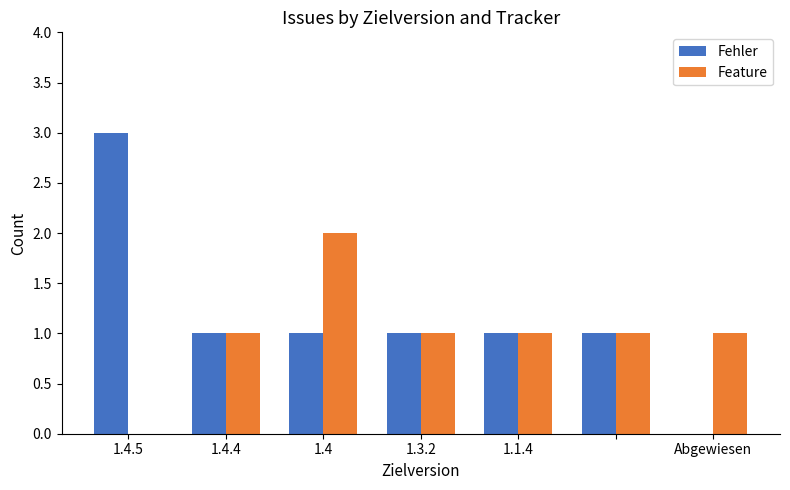

How many groups of bars are there?

7